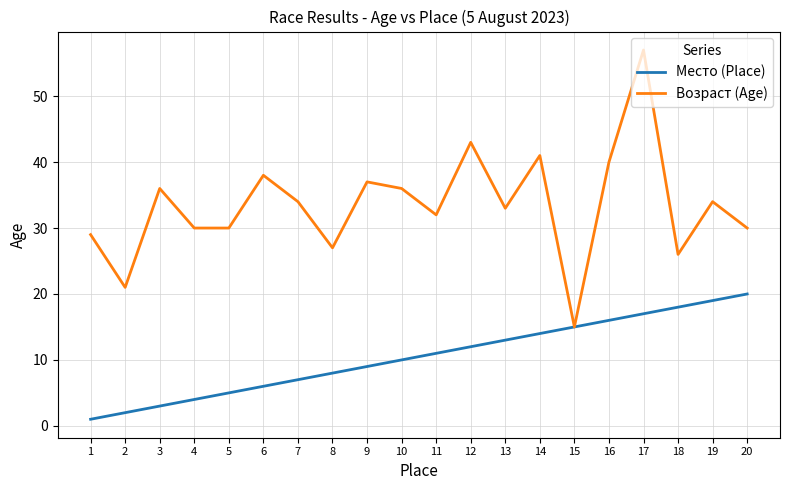

What is the approximate value of Место (Place) at 20, to the nearest 10?

20